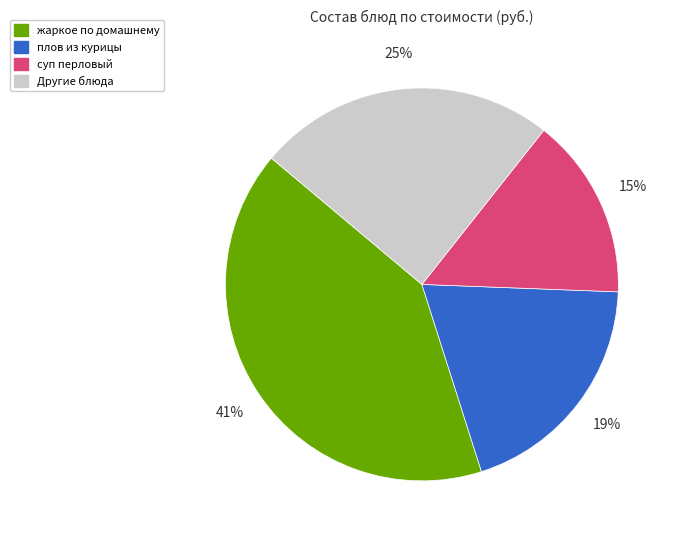

Does any single category account for the majority?

No